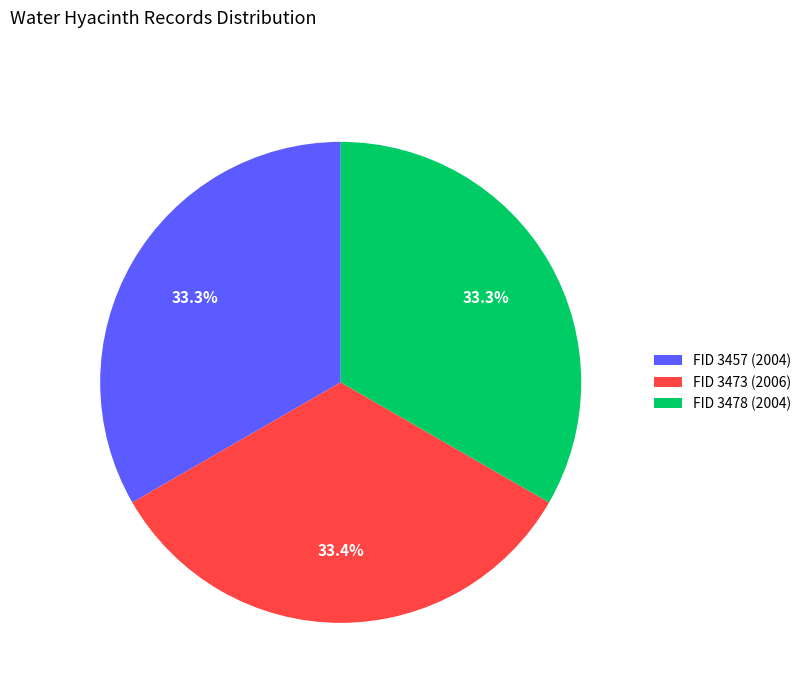

To the nearest percent, what is the average slice percentage?

33%